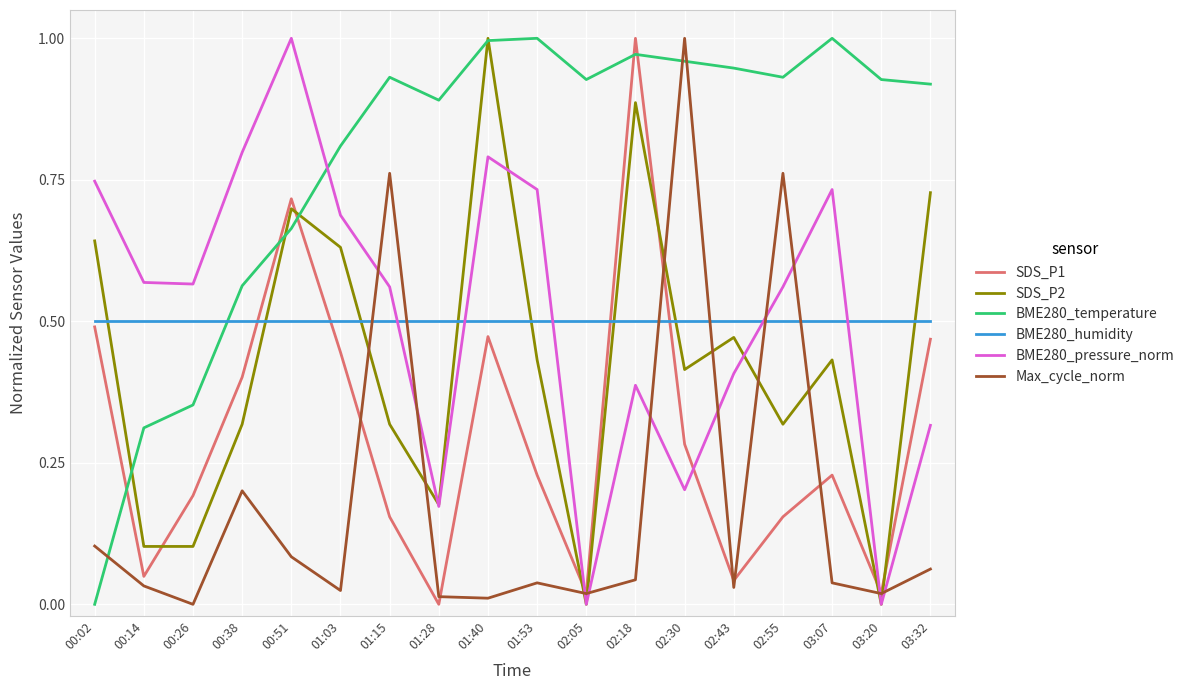

True or false: SDS_P1 has a value of 0.0 at 03:20.

True